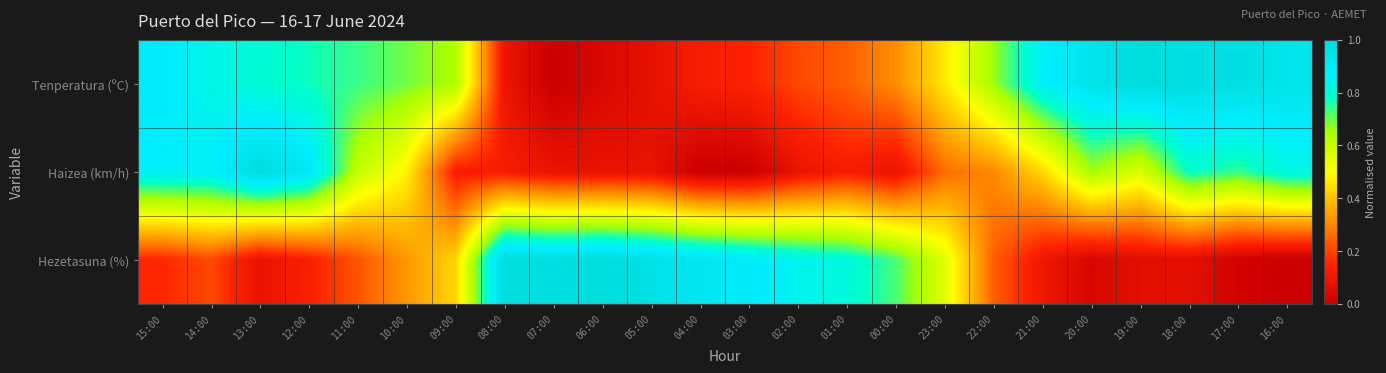

Which series has the widest spread of values?

Tenperatura (ºC)